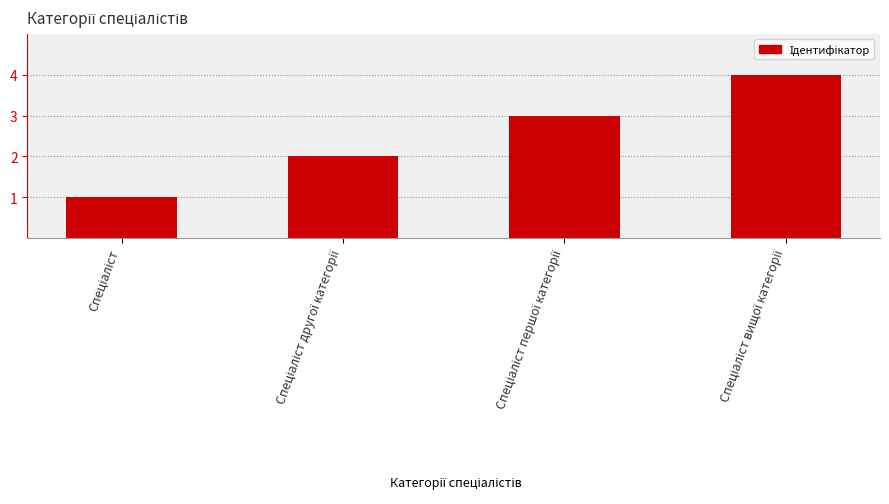

What is the greatest value displayed?

4